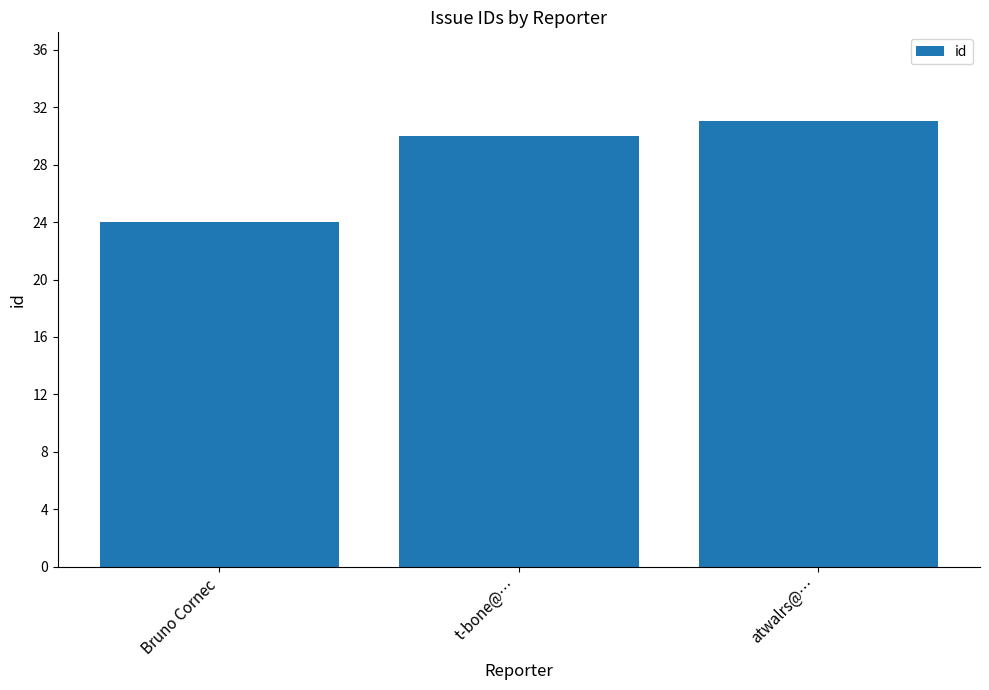

Is it true that the value at atwalrs@… is 31?

True